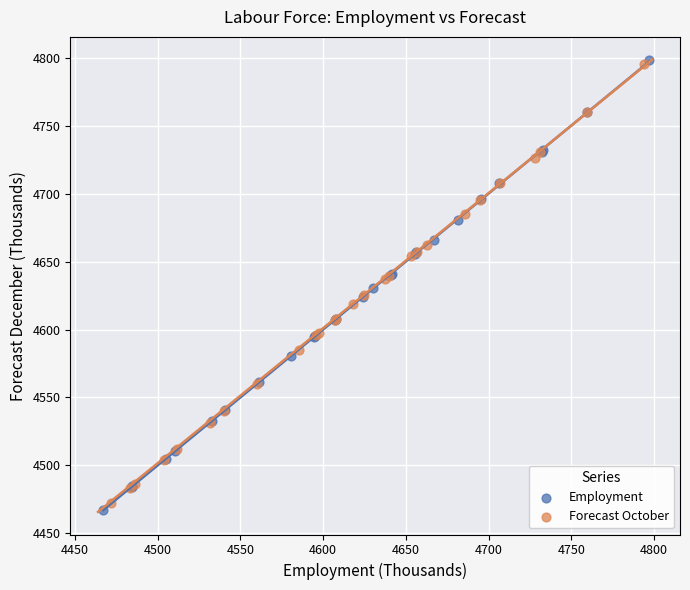

Which series has the largest Y range (max minus min)?

Employment